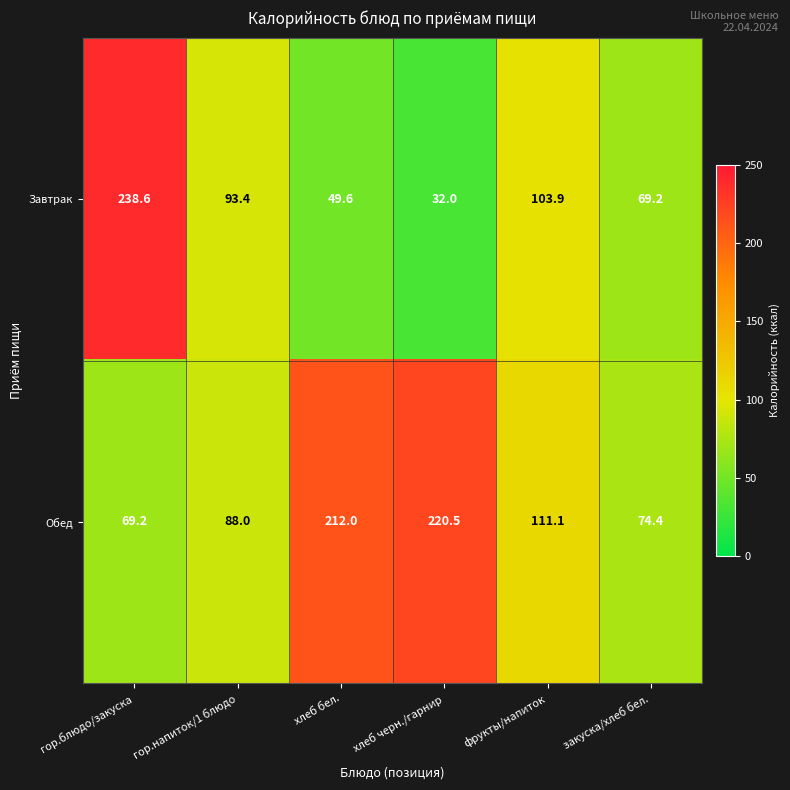

Reading left to right, list all the values displayed in this chart.

Завтрак: 238.6	93.4	49.6	32.0	103.9	69.2
Обед: 69.2	88.0	212.0	220.5	111.1	74.4